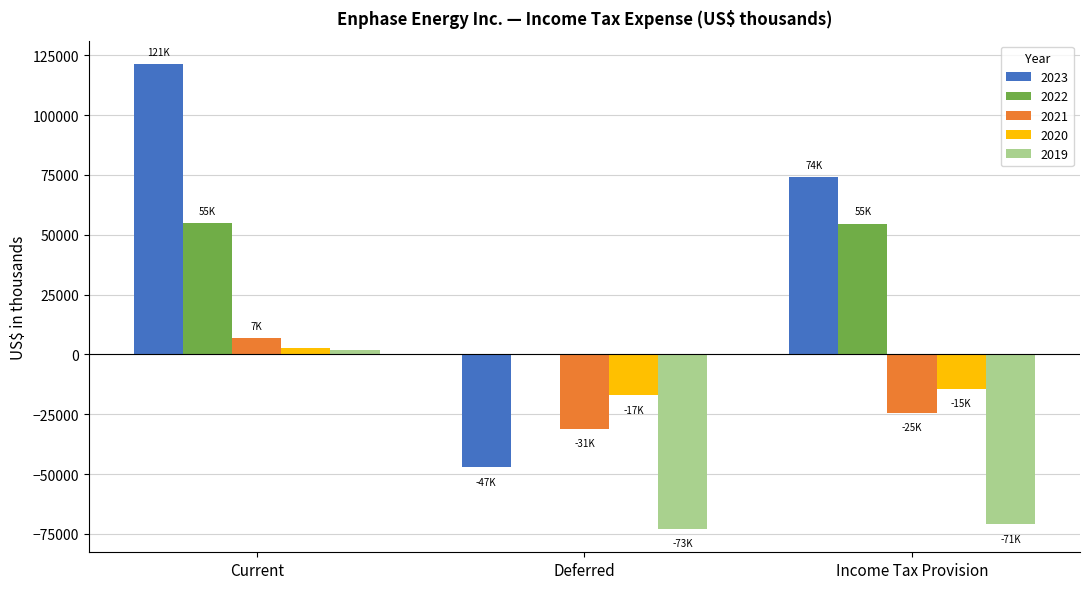

Is the value of 2022 at Deferred greater than the value of 2019 at Deferred?

Yes